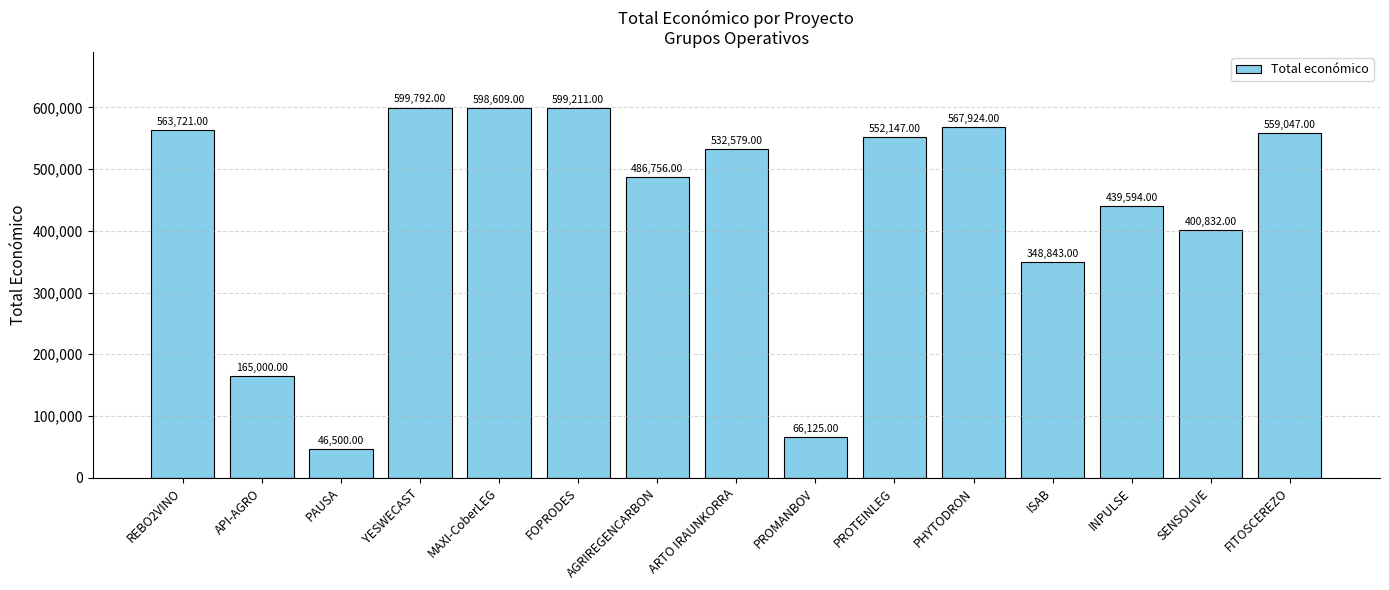

Reading left to right, transcribe all the data shown in this chart.

REBO2VINO=563721	API-AGRO=165000	PAUSA=46500	YESWECAST=599792	MAXI-CoberLEG=598609	FOPRODES=599211	AGRIREGENCARBON=486756	ARTO IRAUNKORRA=532579	PROMANBOV=66125	PROTEINLEG=552147	PHYTODRON=567924	ISAB=348843	INPULSE=439594	SENSOLIVE=400832	FITOSCEREZO=559047